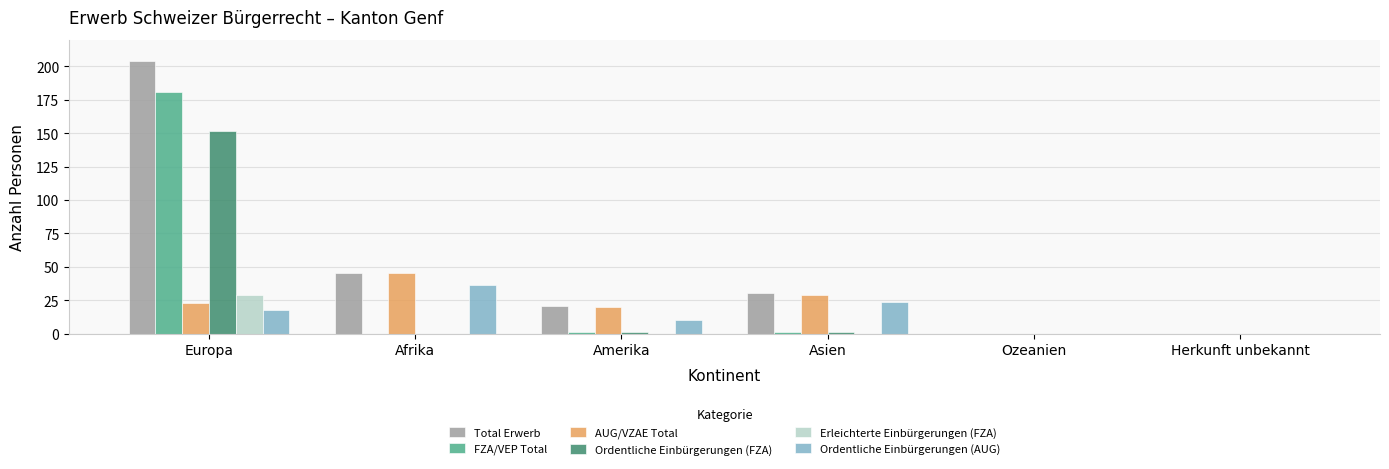

Which series has the largest total across all categories?

Total Erwerb